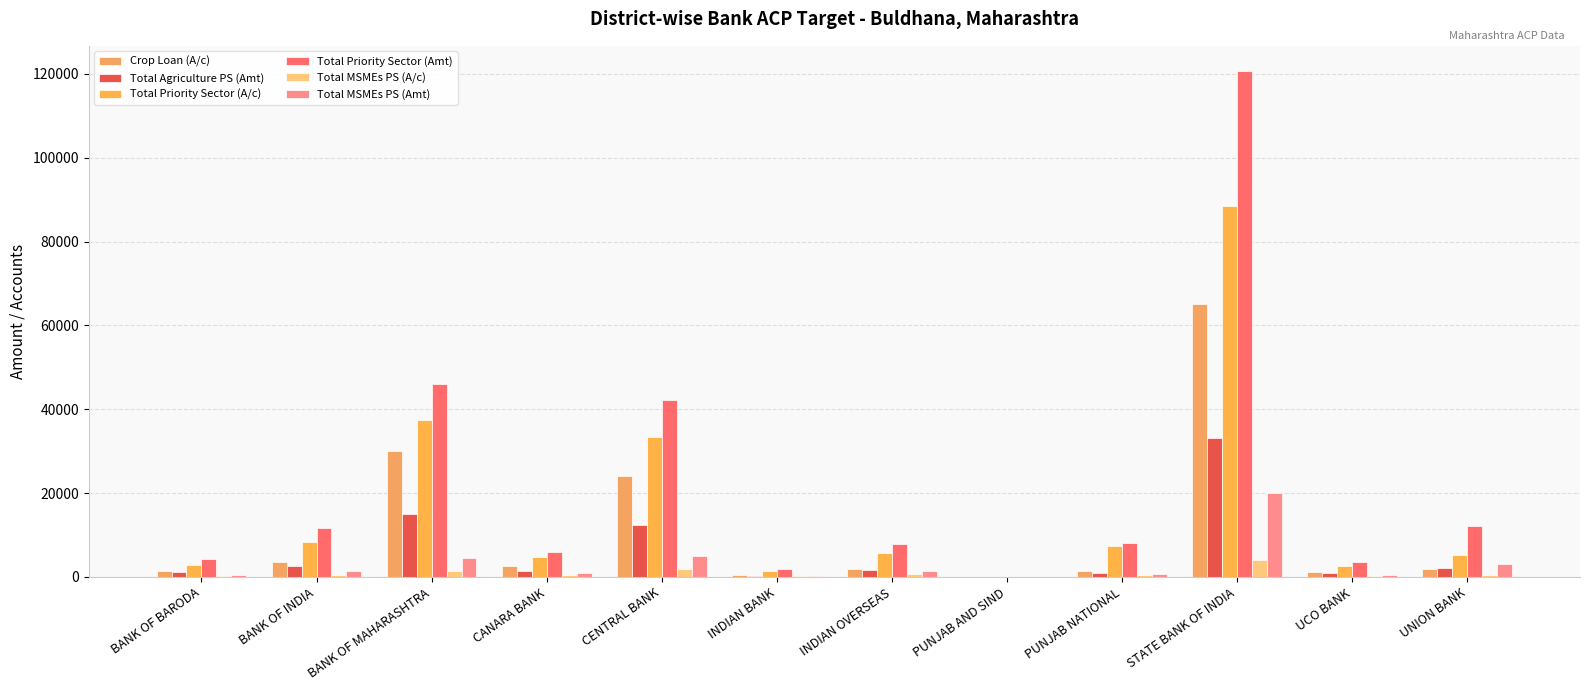

The Total MSMEs PS (A/c) series shows 700.0 at INDIAN OVERSEAS. True or false?

True